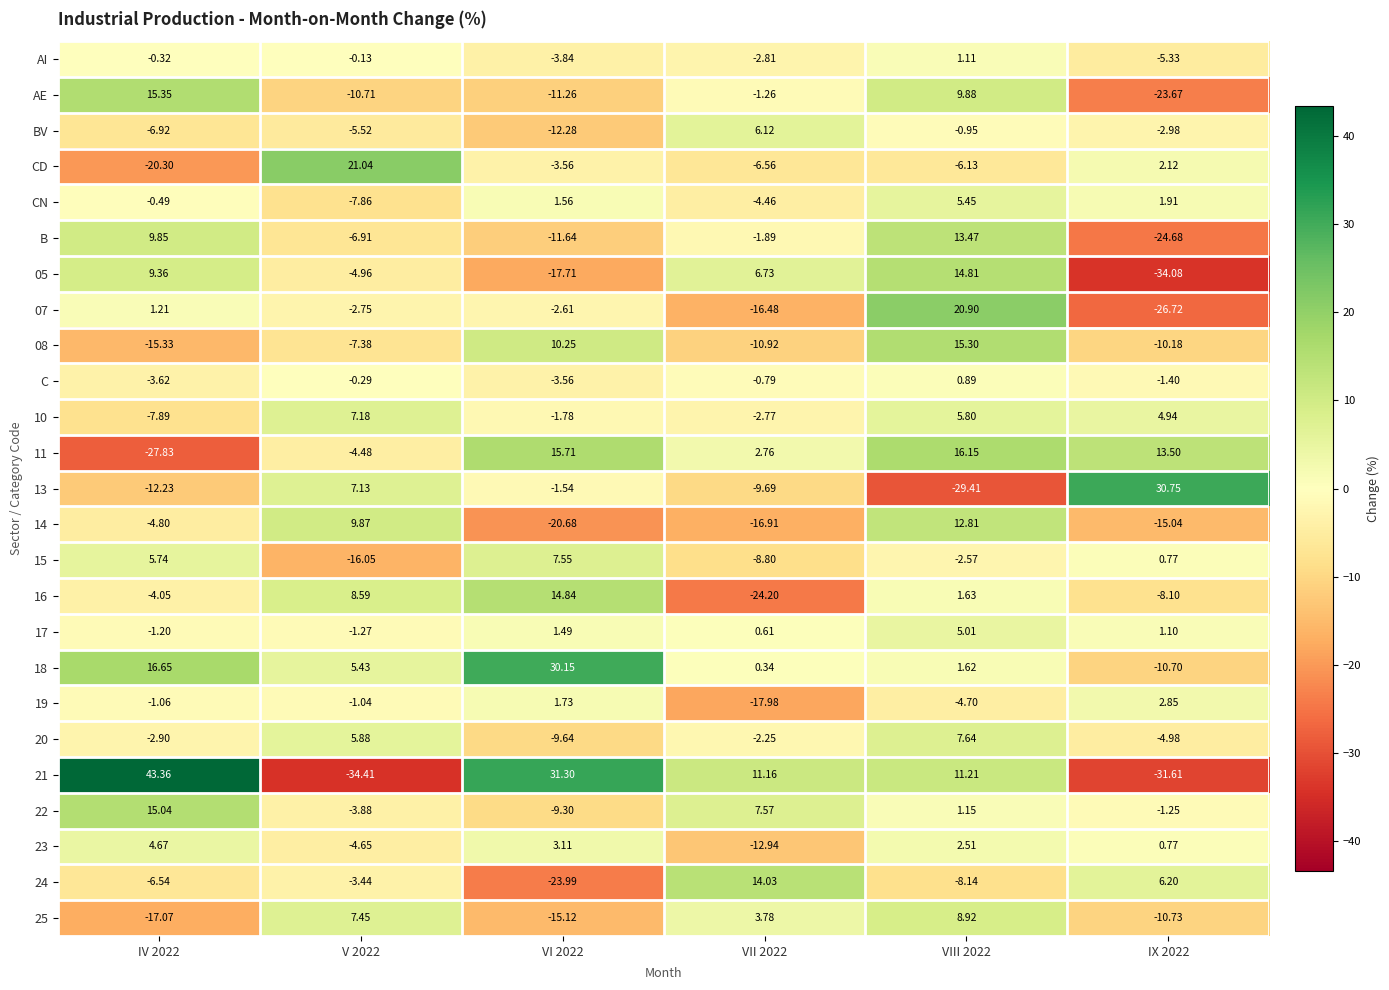

Is the value of 10 at IX 2022 greater than the value of 24 at IV 2022?

Yes